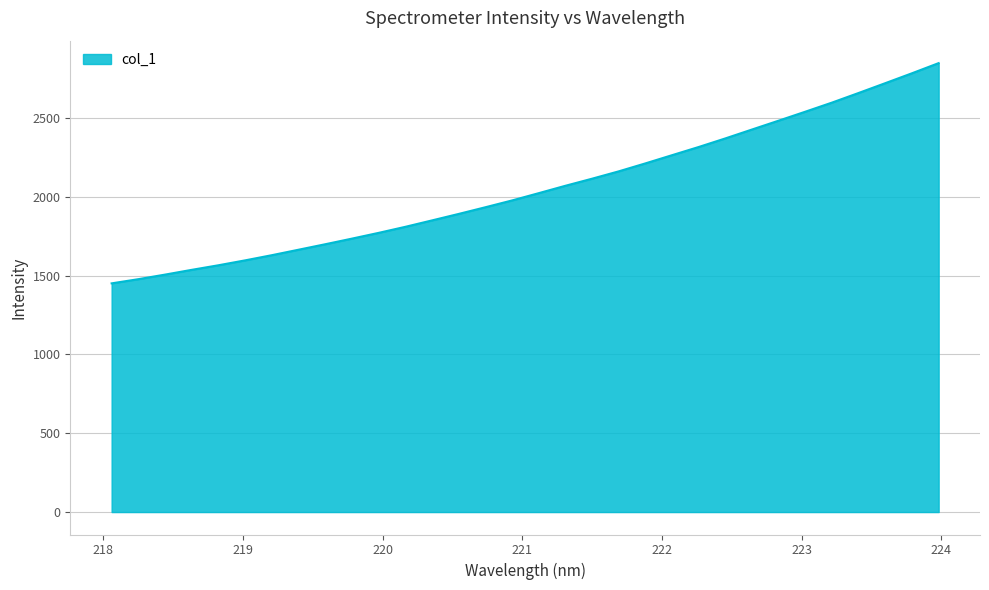

What is the maximum value shown in the chart?

2848.6